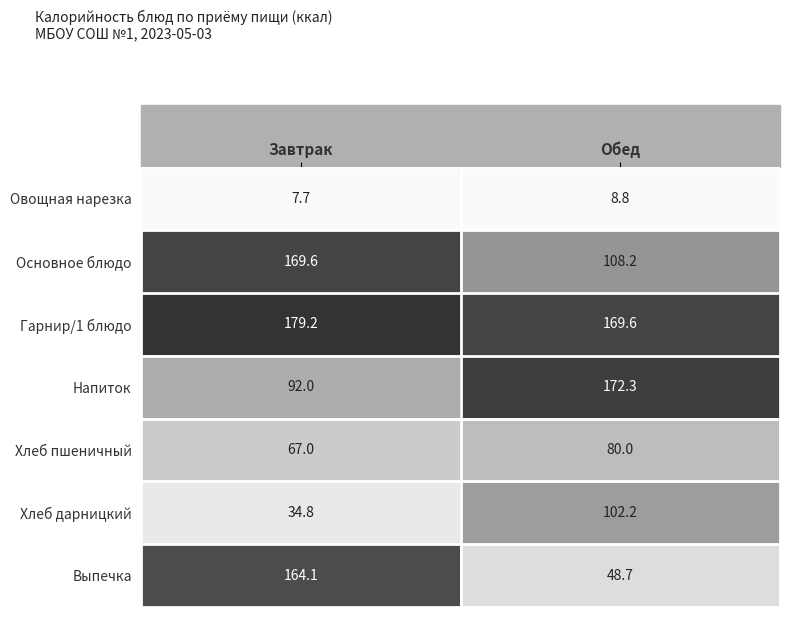

Where does the Основное блюдо series first go above 169?

Завтрак